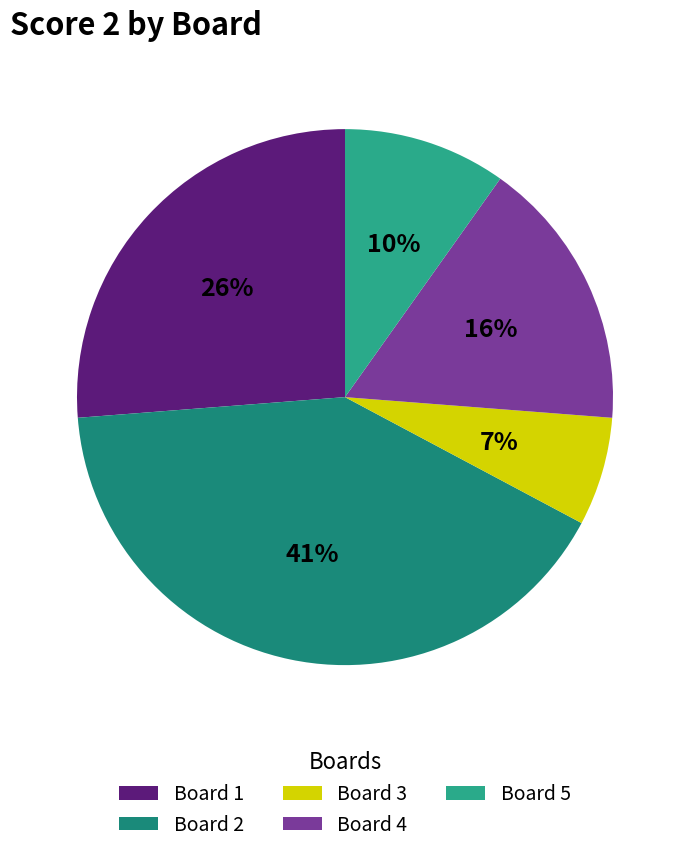

Which category has the smallest portion of the pie?

Board 3